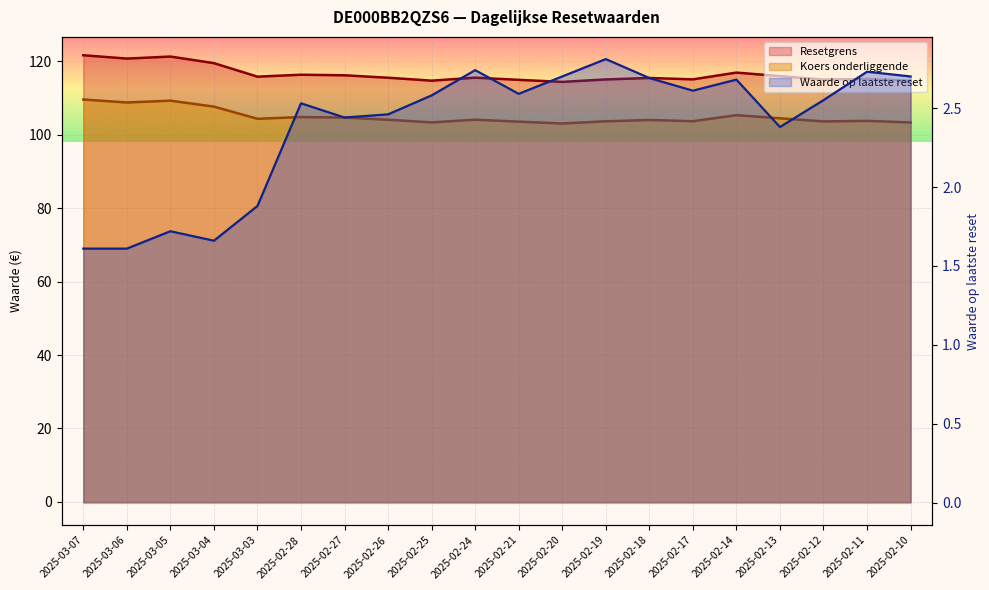

What is the value of the Resetgrens point at the 3rd from the left?

121.3